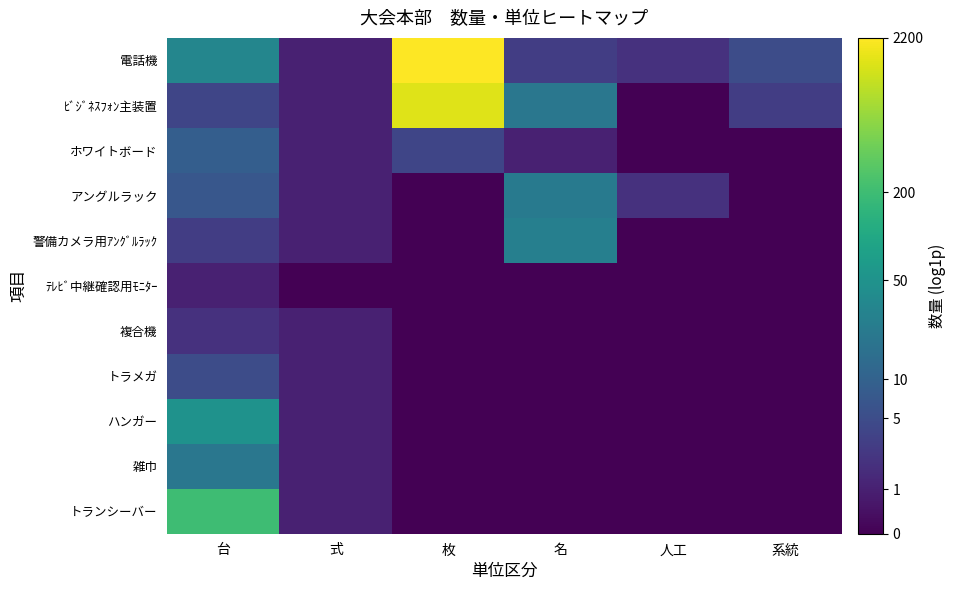

Reading left to right, list all the values displayed in this chart.

電話機: 台=3.5	式=0.7	枚=7.7	名=1.4	人工=1.1	系統=1.8
ﾋﾞｼﾞﾈｽﾌｫﾝ主装置: 台=1.6	式=0.7	枚=7.3	名=3.0	人工=0.0	系統=1.4
ホワイトボード: 台=2.3	式=0.7	枚=1.6	名=0.7	人工=0.0	系統=0.0
アングルラック: 台=2.1	式=0.7	枚=0.0	名=3.2	人工=1.1	系統=0.0
警備カメラ用ｱﾝｸﾞﾙﾗｯｸ: 台=1.4	式=0.7	枚=0.0	名=3.3	人工=0.0	系統=0.0
ﾃﾚﾋﾞ中継確認用ﾓﾆﾀｰ: 台=0.7	式=0.0	枚=0.0	名=0.0	人工=0.0	系統=0.0
複合機: 台=1.1	式=0.7	枚=0.0	名=0.0	人工=0.0	系統=0.0
トラメガ: 台=1.8	式=0.7	枚=0.0	名=0.0	人工=0.0	系統=0.0
ハンガー: 台=3.9	式=0.7	枚=0.0	名=0.0	人工=0.0	系統=0.0
雑巾: 台=3.0	式=0.7	枚=0.0	名=0.0	人工=0.0	系統=0.0
トランシーバー: 台=5.3	式=0.7	枚=0.0	名=0.0	人工=0.0	系統=0.0